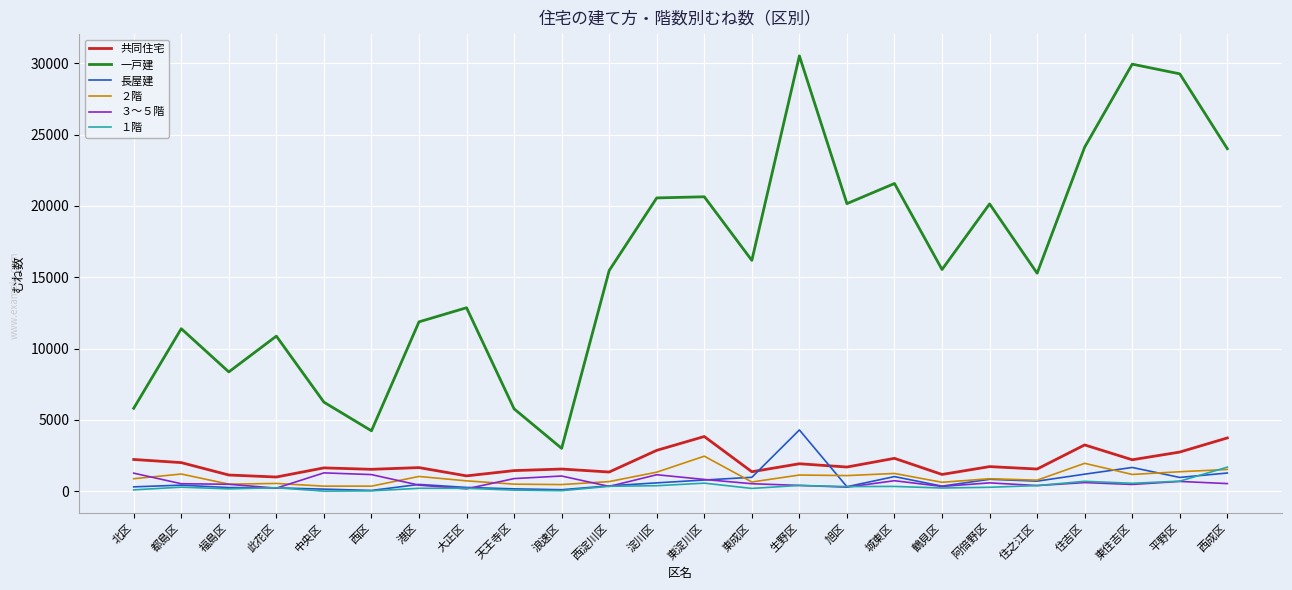

List the series in order of their peak value, highest first.

一戸建, 長屋建, 共同住宅, ２階, １階, ３〜５階